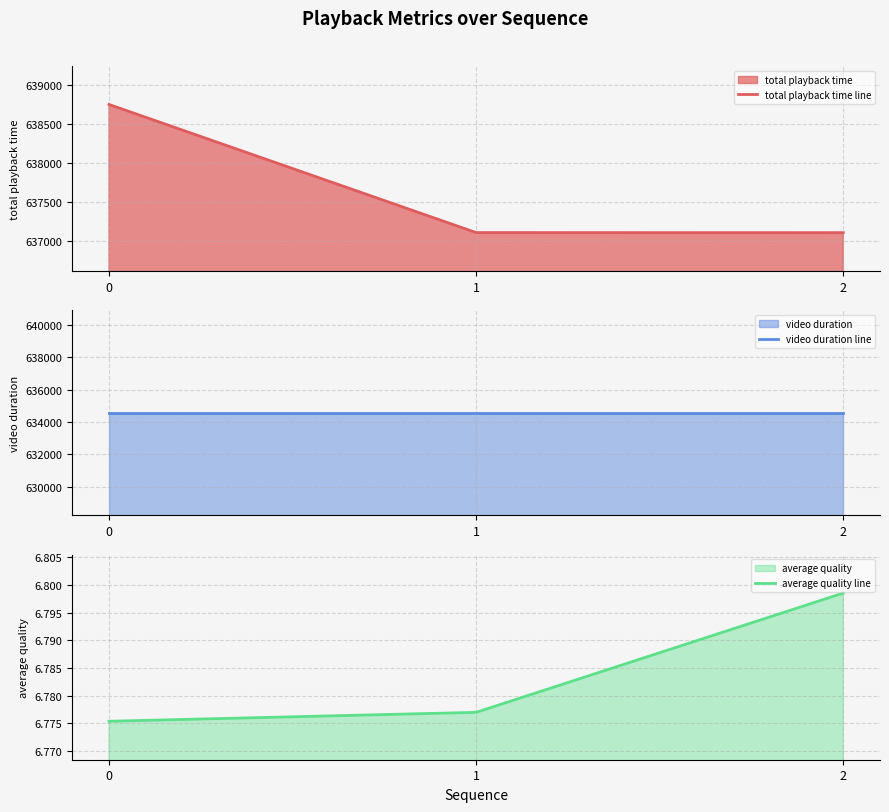

What is the sum of all video duration line values?

1903701.0